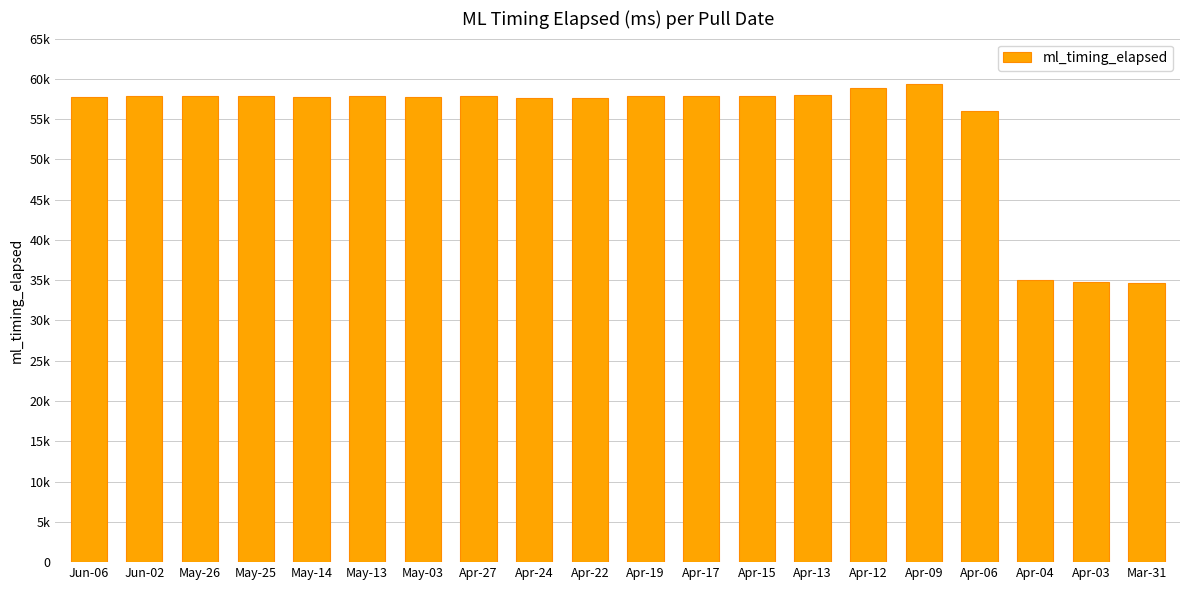

What is the ratio of the value at Apr-13 to the value at Apr-17?

1.0